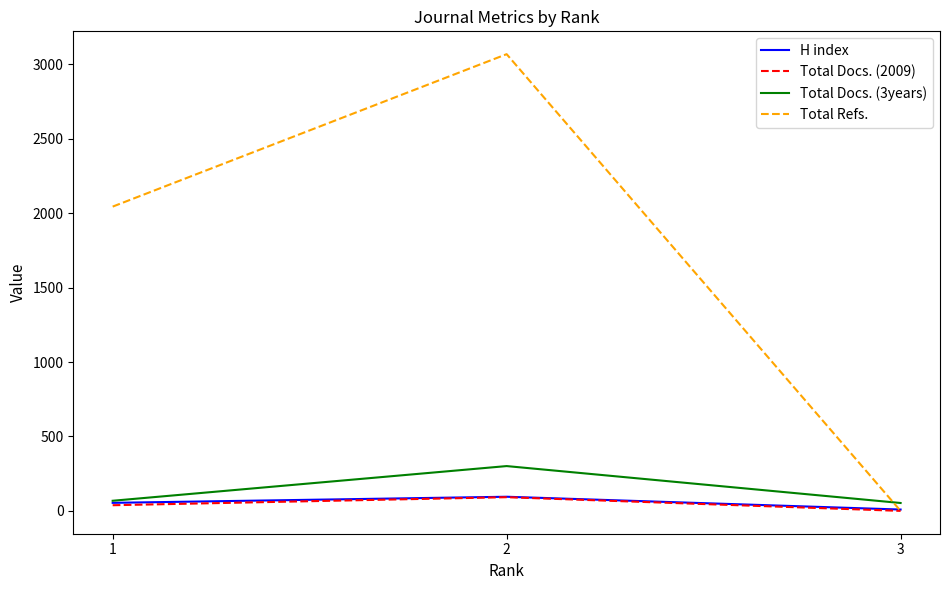

What is the maximum value for Total Docs. (3years)?

301